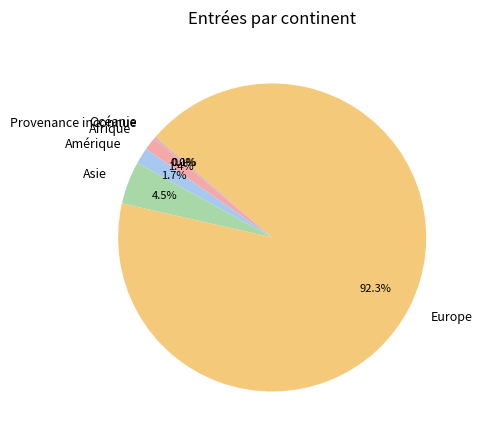

Which category has the biggest portion of the pie?

Europe